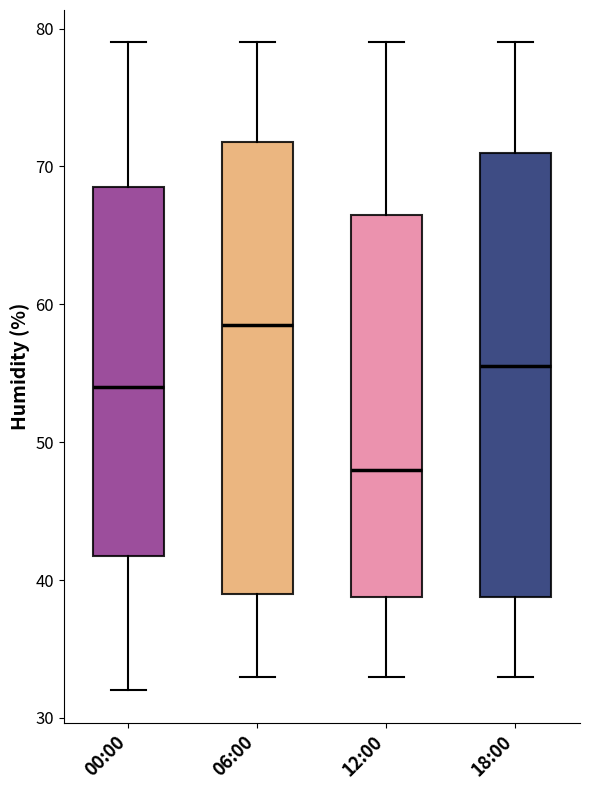

Reading left to right, read every box against the y-axis: the position of its median line, the range the box covers, and the ends of its whiskers. The values are not printed on the chart, so give them approximately, as read against the axis.

00:00: median 54, box 42 to 69, whiskers 32 to 79
06:00: median 59, box 39 to 72, whiskers 33 to 79
12:00: median 48, box 39 to 67, whiskers 33 to 79
18:00: median 56, box 39 to 71, whiskers 33 to 79